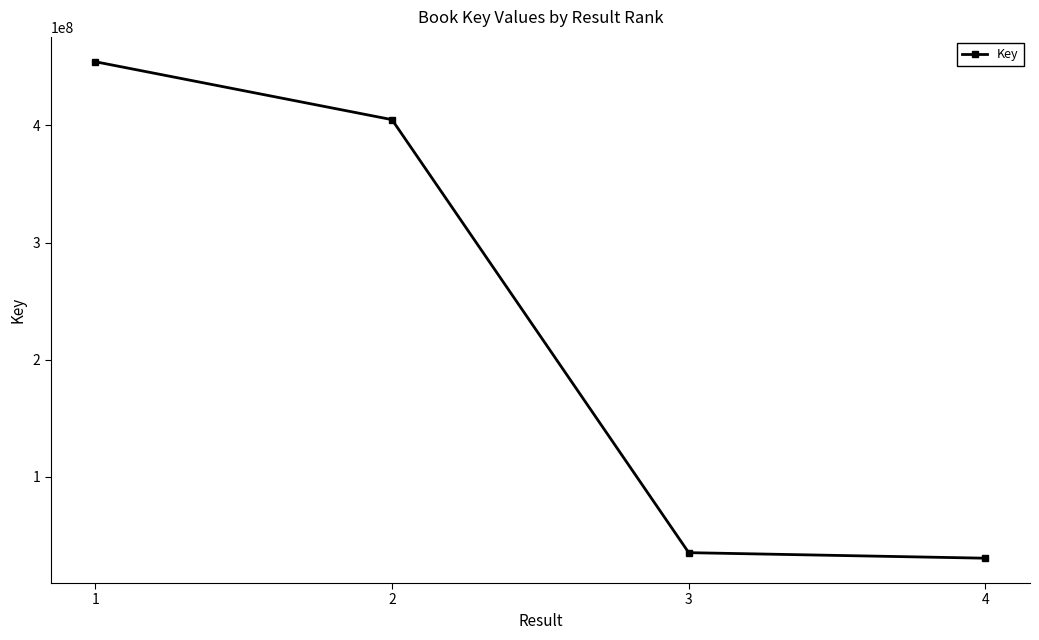

Does the chart display data point markers on the line(s)?

Yes